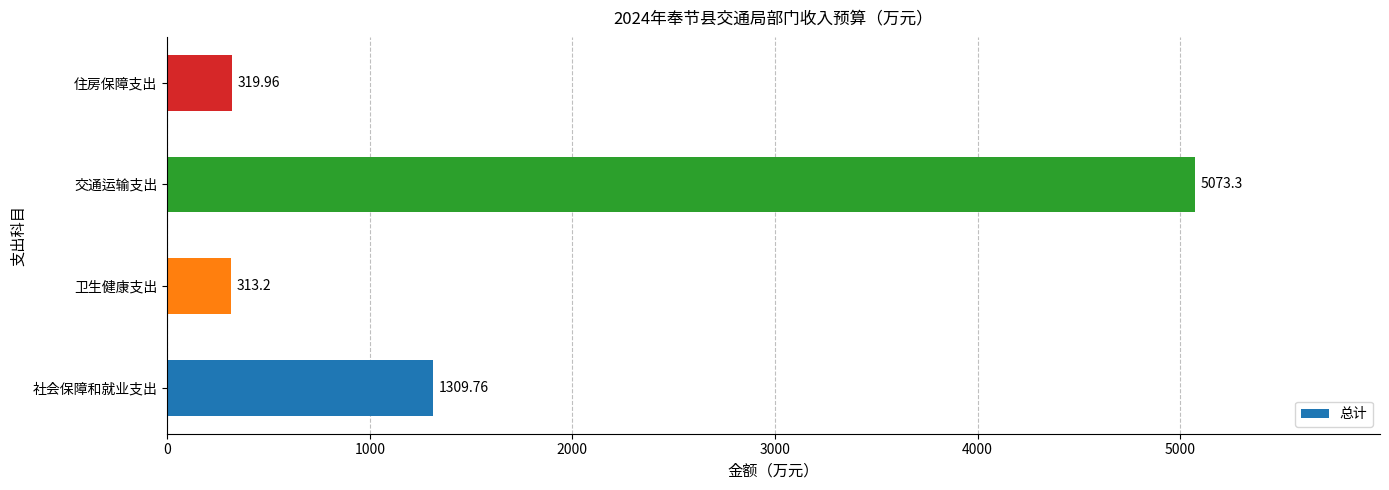

At which label is the value closest to 2693?

社会保障和就业支出